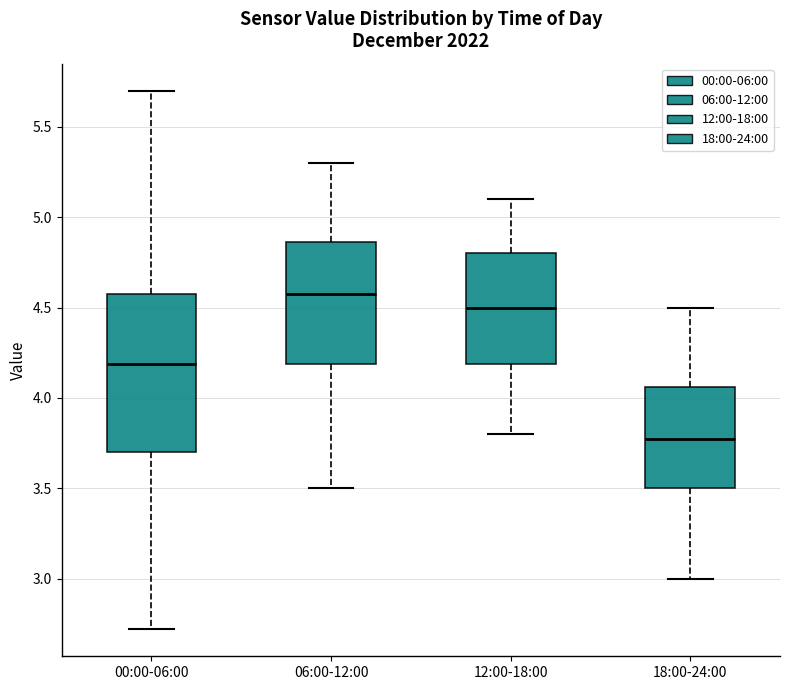

Reading left to right, transcribe this box plot: for each box, give where its median line is, the range the box spans, and where its two whiskers end, as read against the y-axis. The values are not printed on the chart, so give them approximately, as read against the axis.

00:00-06:00: median 4.20, box 3.70 to 4.60, whiskers 2.70 to 5.70
06:00-12:00: median 4.60, box 4.20 to 4.85, whiskers 3.50 to 5.30
12:00-18:00: median 4.50, box 4.20 to 4.80, whiskers 3.80 to 5.10
18:00-24:00: median 3.80, box 3.50 to 4.05, whiskers 3.00 to 4.50